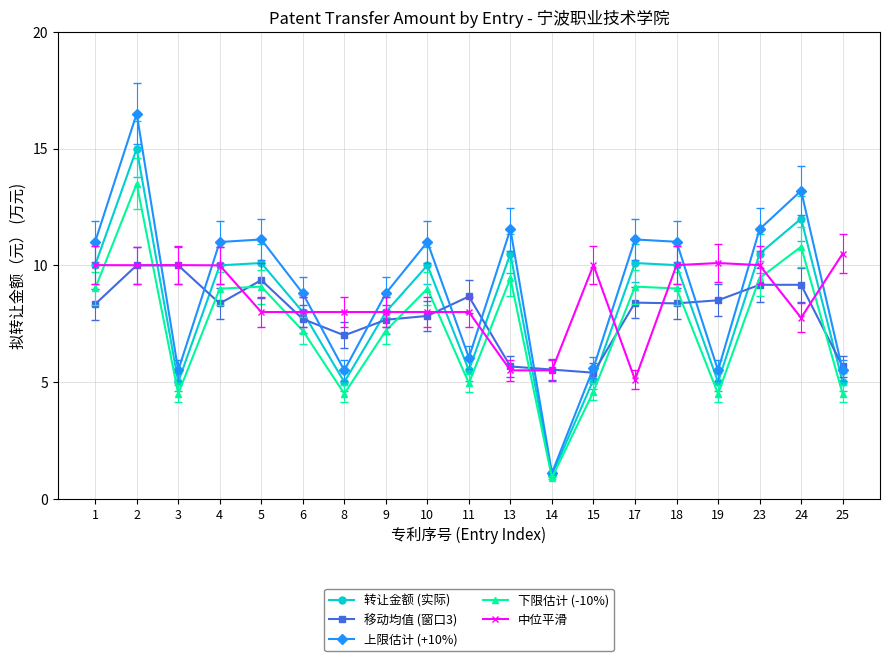

Is it true that 转让金额 (实际) equals 10.0 at 4?

True